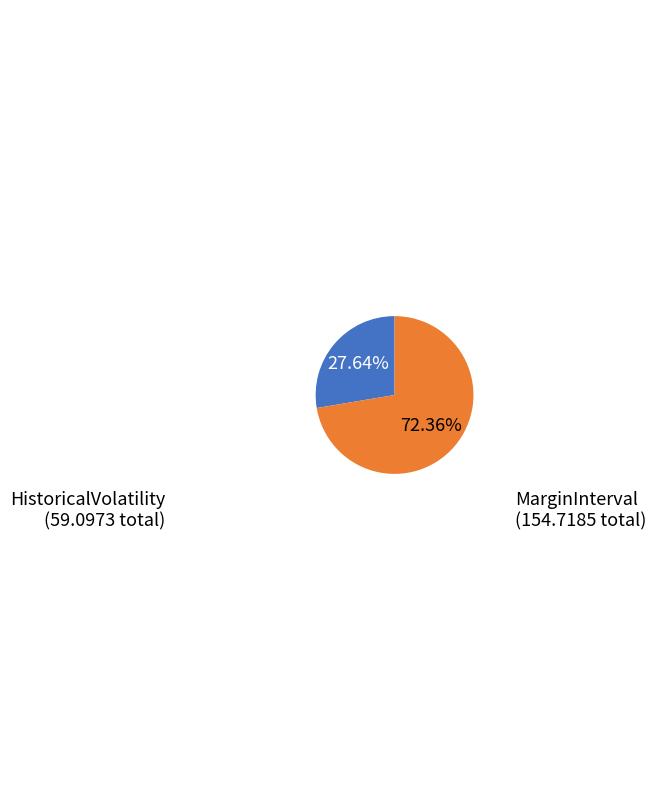

What is the largest slice in the pie chart?

MarginInterval